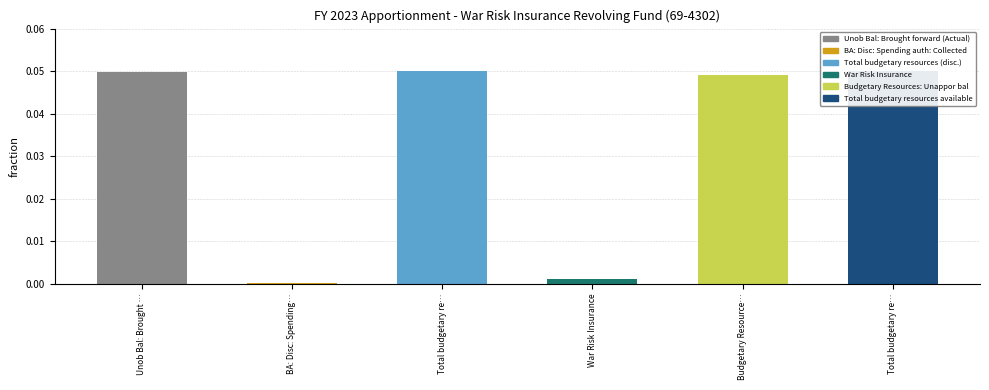

At which category does the chart reach its peak across all series?

Total budgetary re…